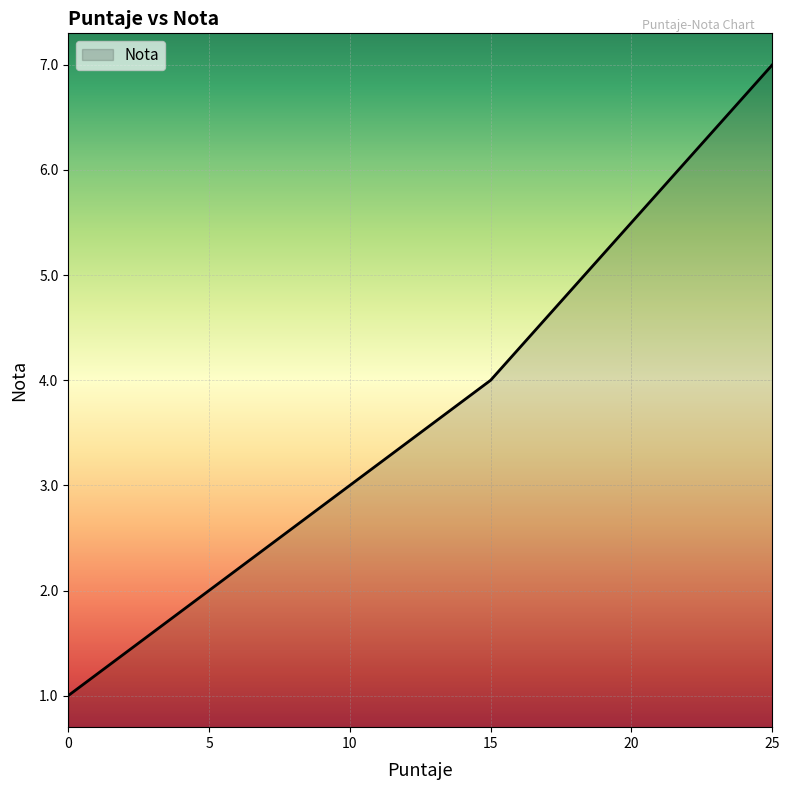

True or false: the data has more than 1 interior local peaks.

False